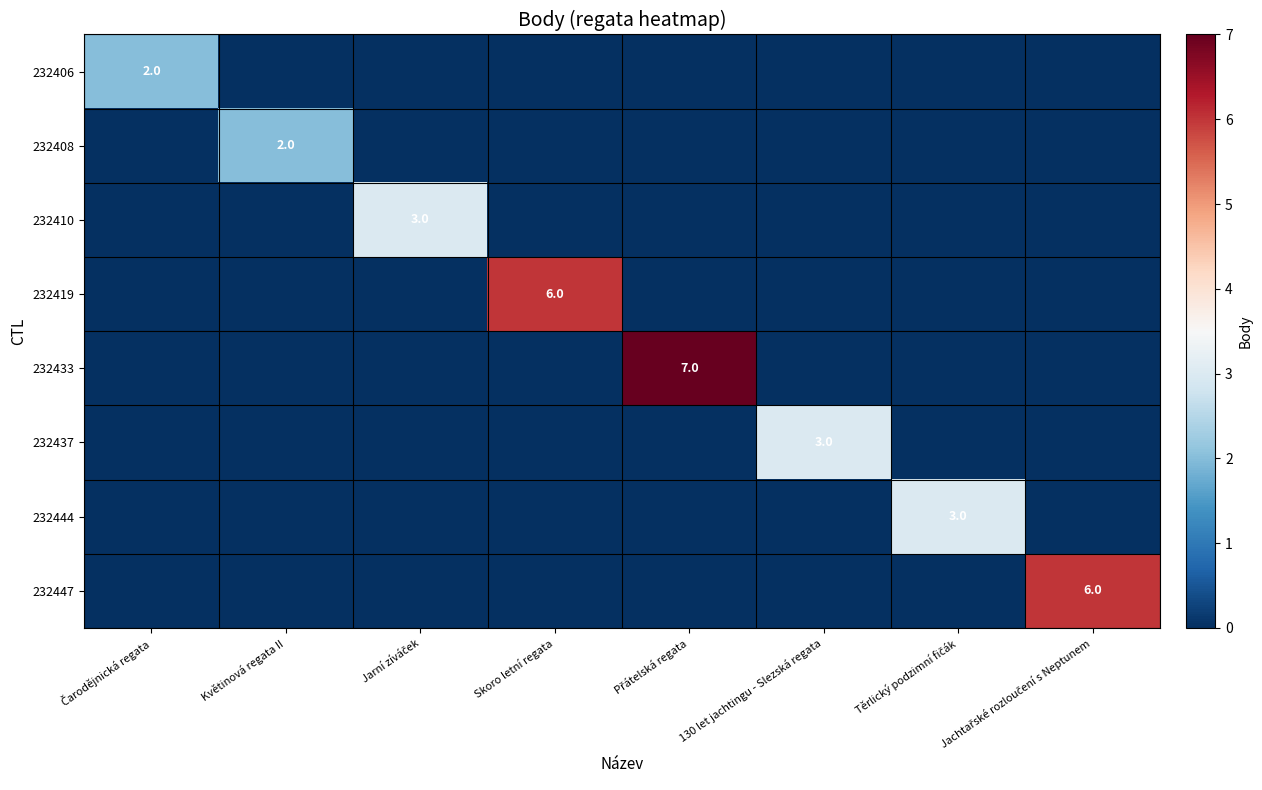

True or false: 232408 has a value of 3 at Květinová regata II.

False